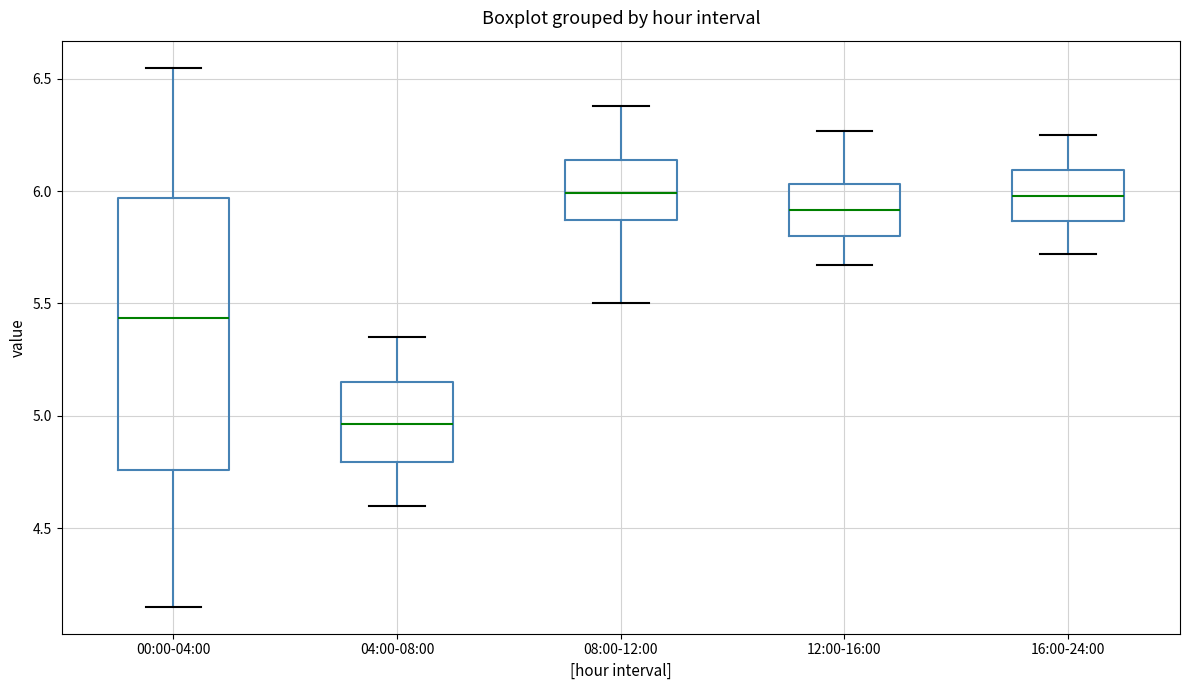

Reading left to right, transcribe this box plot: for each box, give where its median line is, the range the box spans, and where its two whiskers end, as read against the y-axis. The values are not printed on the chart, so give them approximately, as read against the axis.

00:00-04:00: median 5.45, box 4.75 to 5.95, whiskers 4.15 to 6.55
04:00-08:00: median 4.95, box 4.80 to 5.15, whiskers 4.60 to 5.35
08:00-12:00: median 6.00, box 5.85 to 6.15, whiskers 5.50 to 6.40
12:00-16:00: median 5.90, box 5.80 to 6.05, whiskers 5.65 to 6.25
16:00-24:00: median 6.00, box 5.85 to 6.10, whiskers 5.70 to 6.25